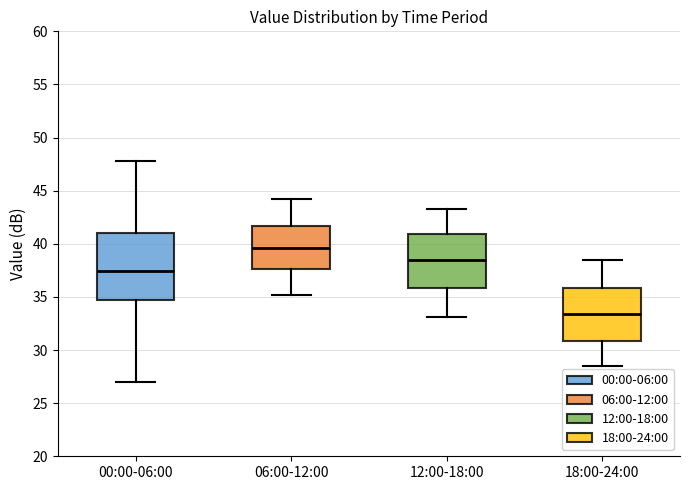

Comparing the boxes themselves (not the whiskers), which one is the tallest?

00:00-06:00